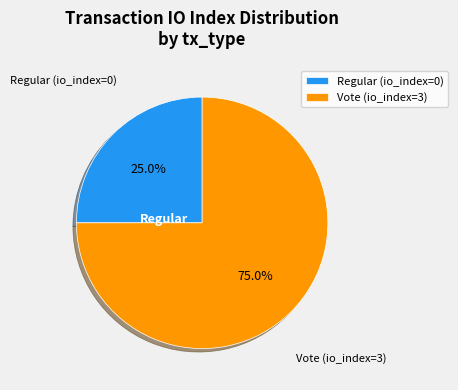

How many slices are in this pie chart?

2